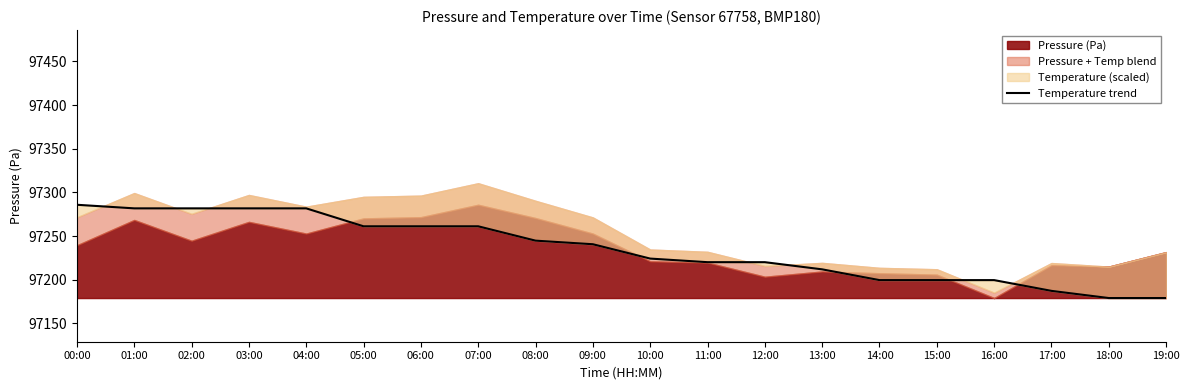

Reading left to right, what are all the values shown in this chart?

97285.8	97281.7	97281.7	97281.7	97281.7	97261.2	97261.2	97261.2	97244.7	97240.6	97224.2	97220.1	97220.1	97211.9	97199.5	97199.5	97199.5	97187.2	97179.0	97179.0